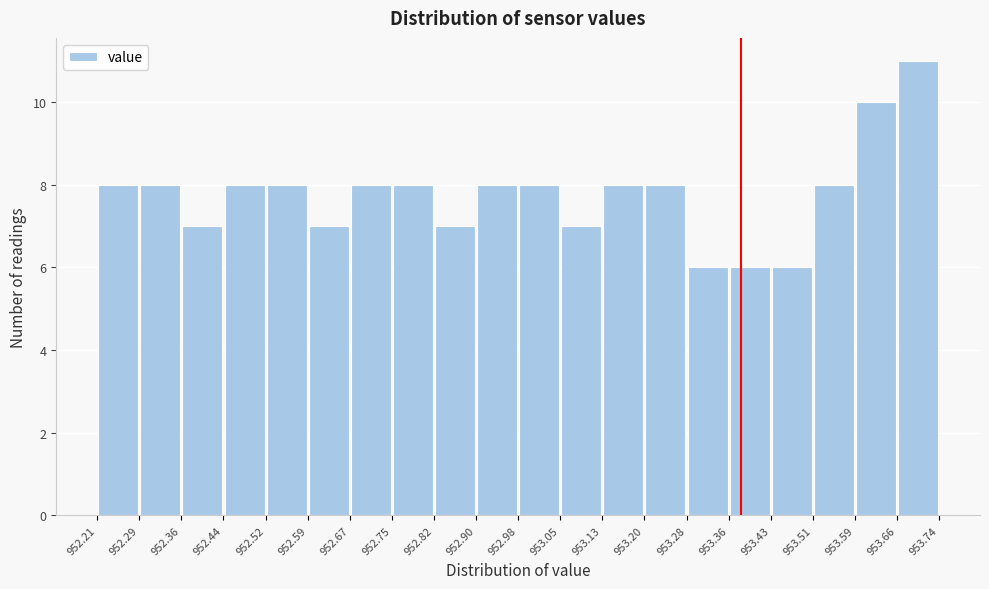

Over which range of the x-axis is the bar tallest?

953.66 to 953.74